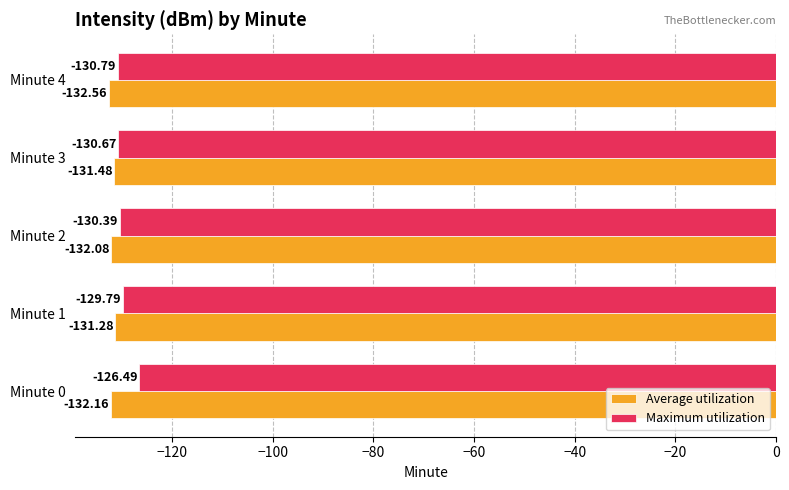

At Minute 2, list the series in order from smallest to largest.

Average utilization, Maximum utilization